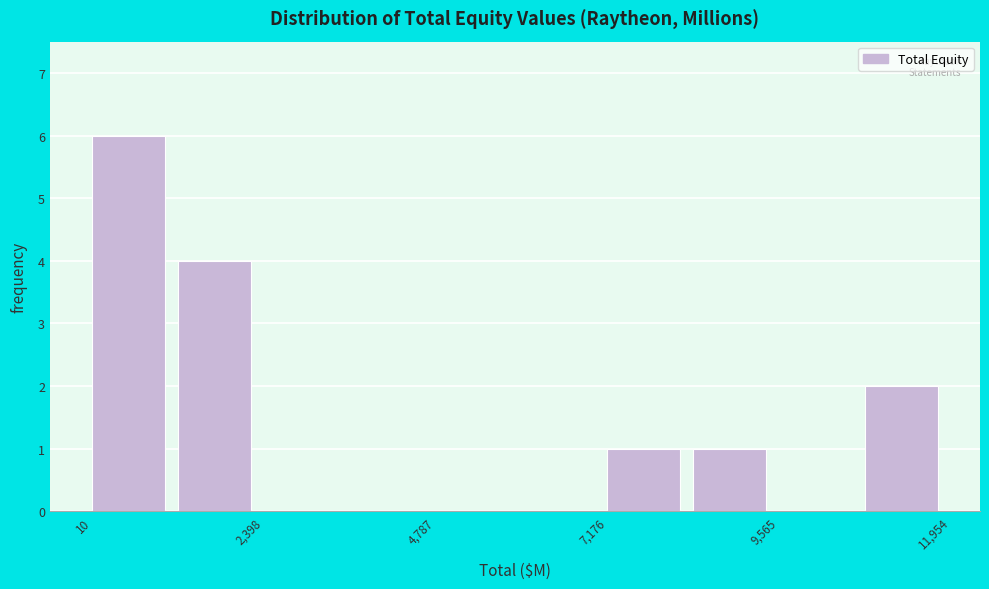

Around what value on the x-axis is the tallest bar? Give the approximate position of its centre, as read against the axis.

500